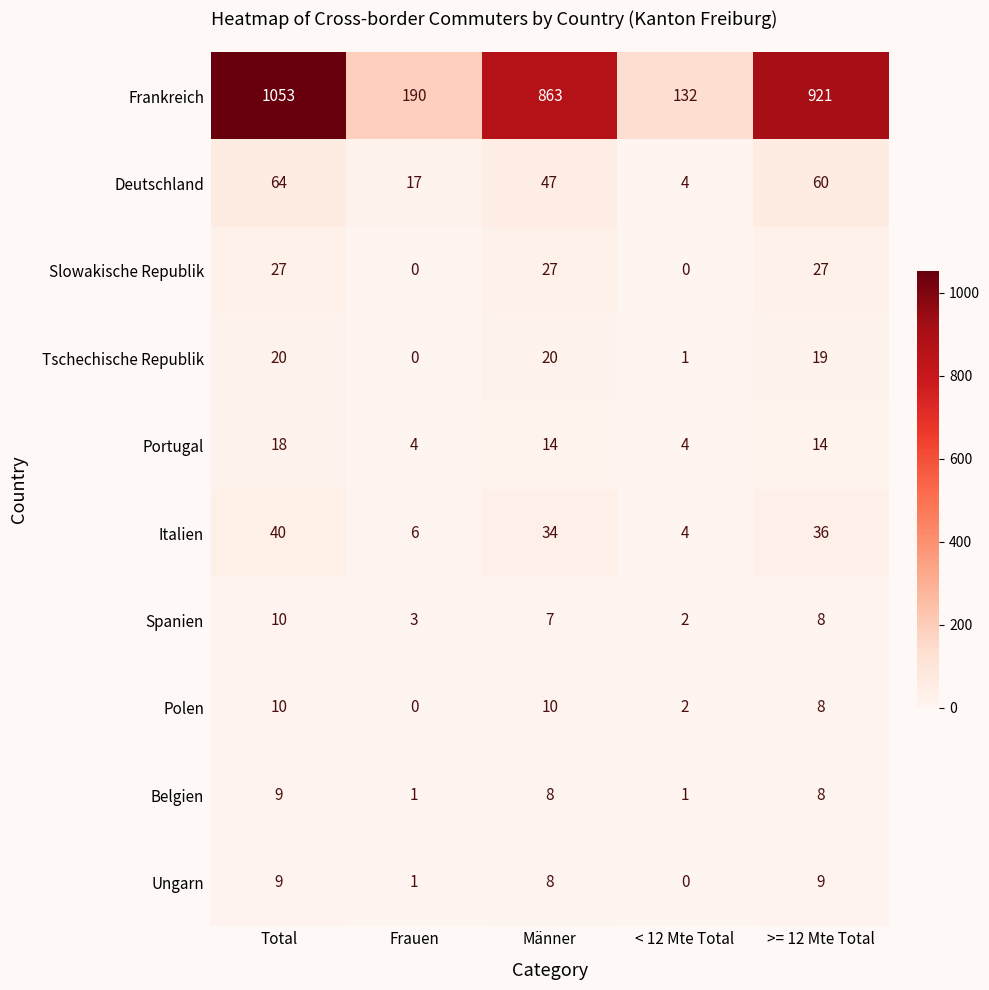

Is it true that Portugal equals 7 at < 12 Mte Total?

False